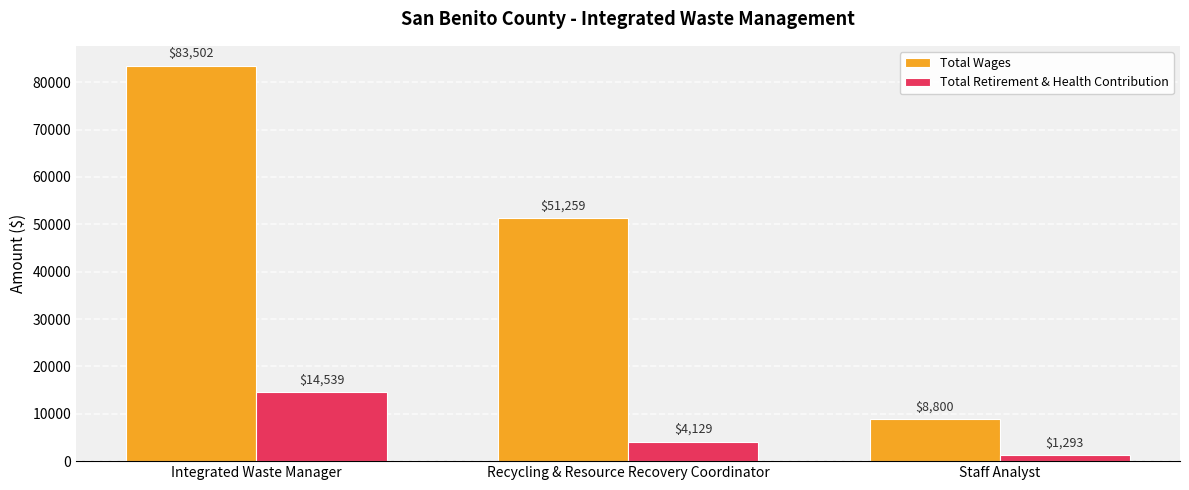

Reading left to right, extract all data points from this chart.

Total Wages: Integrated Waste Manager=83502	Recycling & Resource Recovery Coordinator=51259	Staff Analyst=8800
Total Retirement & Health Contribution: Integrated Waste Manager=14539	Recycling & Resource Recovery Coordinator=4129	Staff Analyst=1293